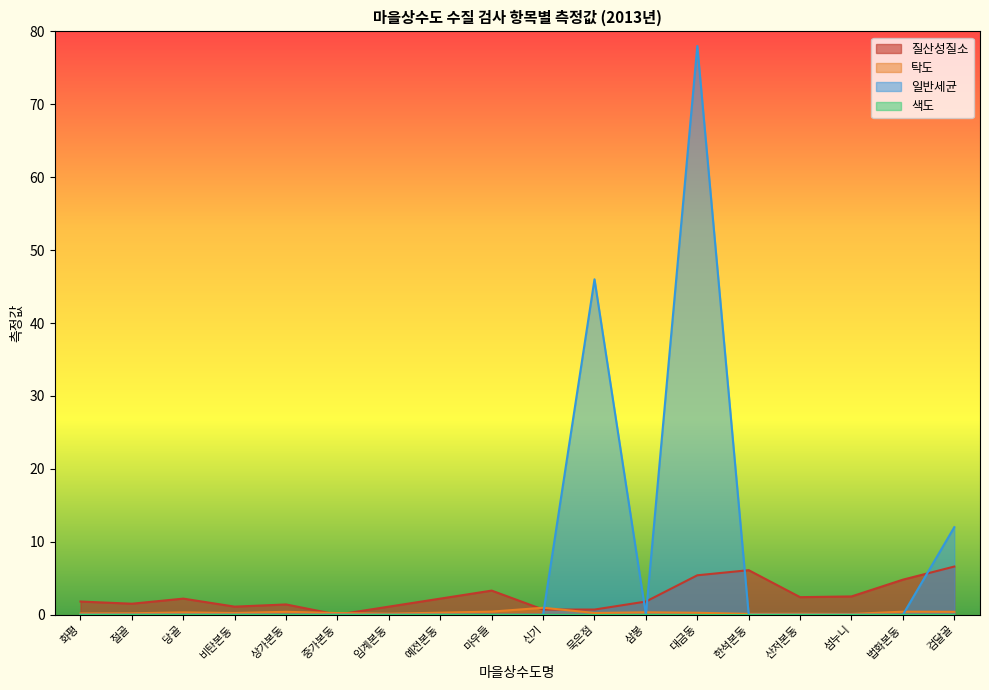

Where is 일반세균 nearest to the value 39?

묵은점